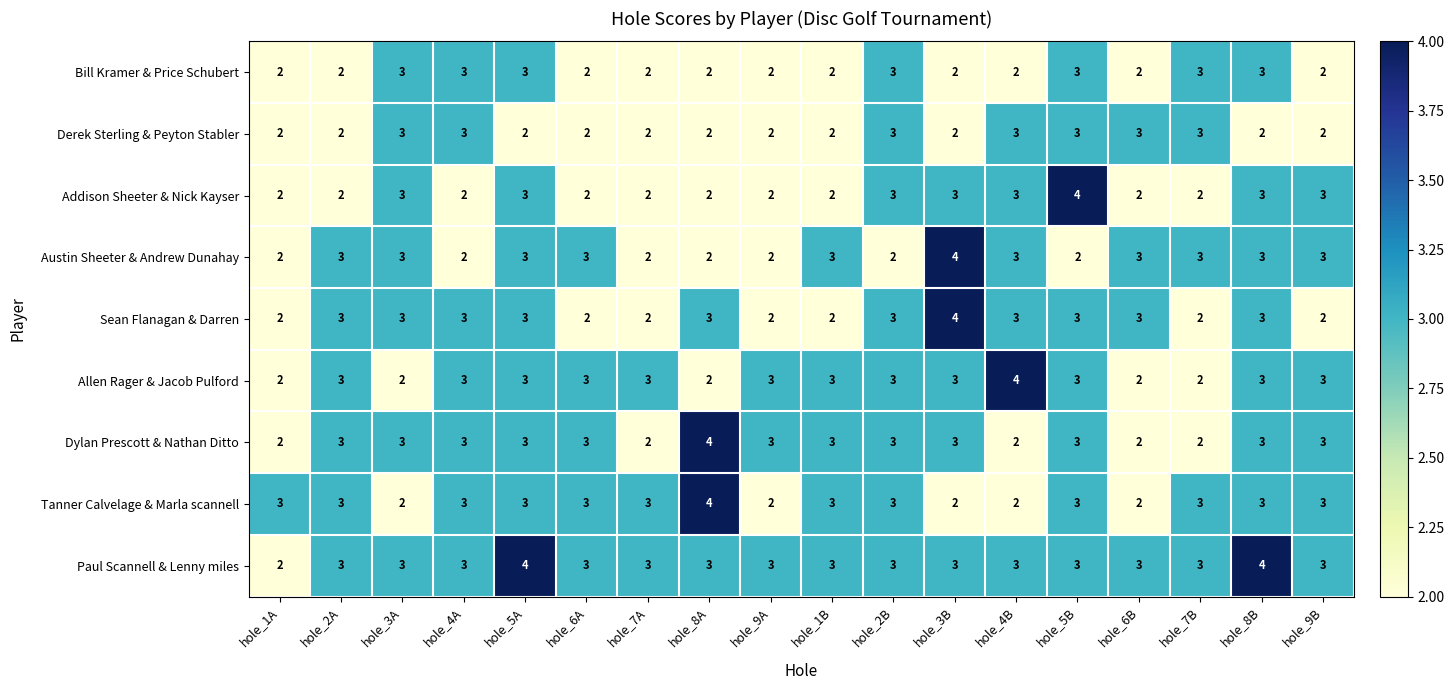

Is it true that Tanner Calvelage & Marla scannell equals 3 at hole_4A?

True